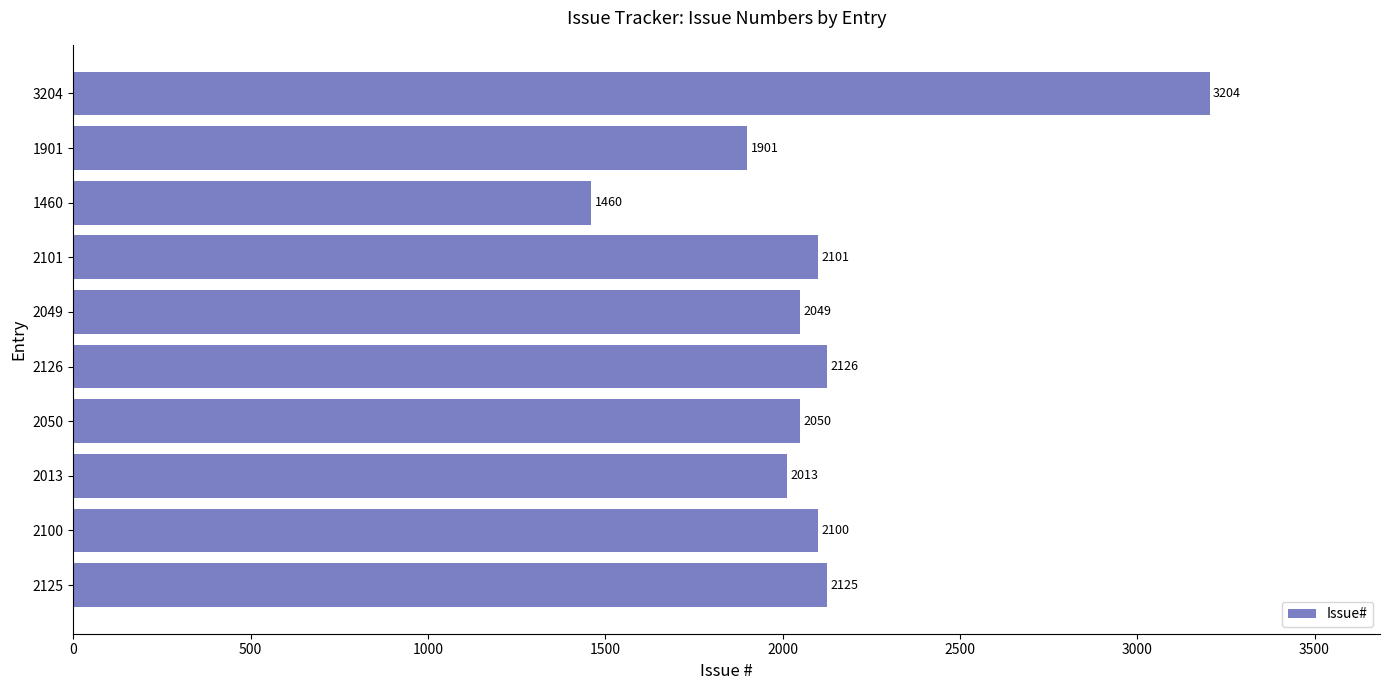

What is the minimum value shown in the chart?

1460